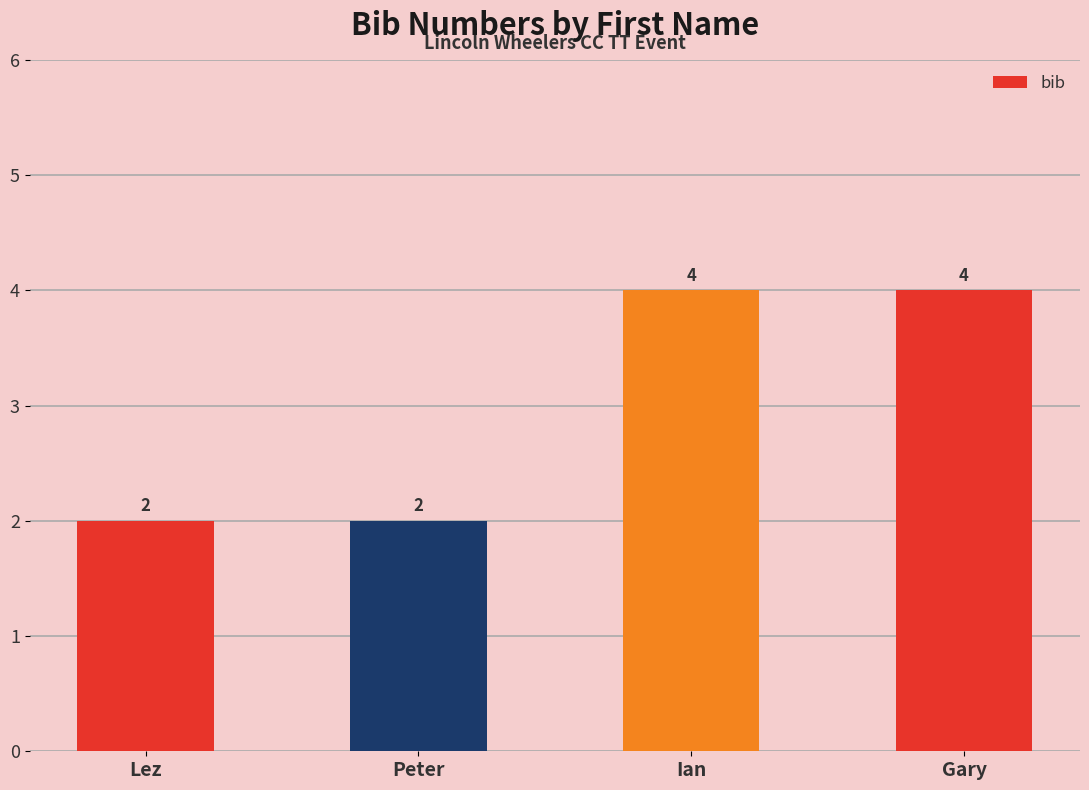

What is the greatest value displayed?

4